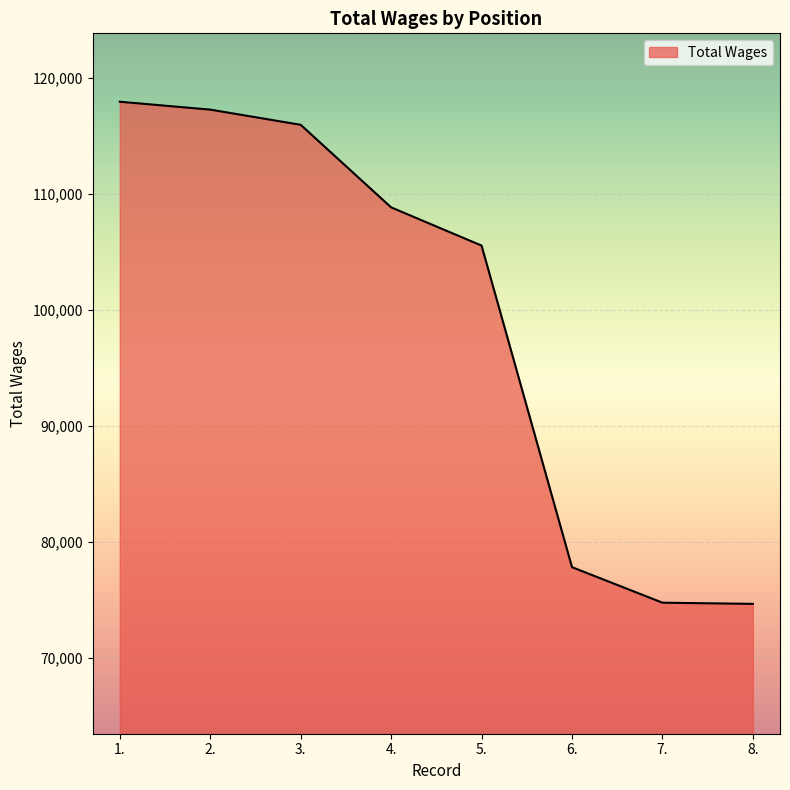

What is the change in value from 1. to 4.?

-9108